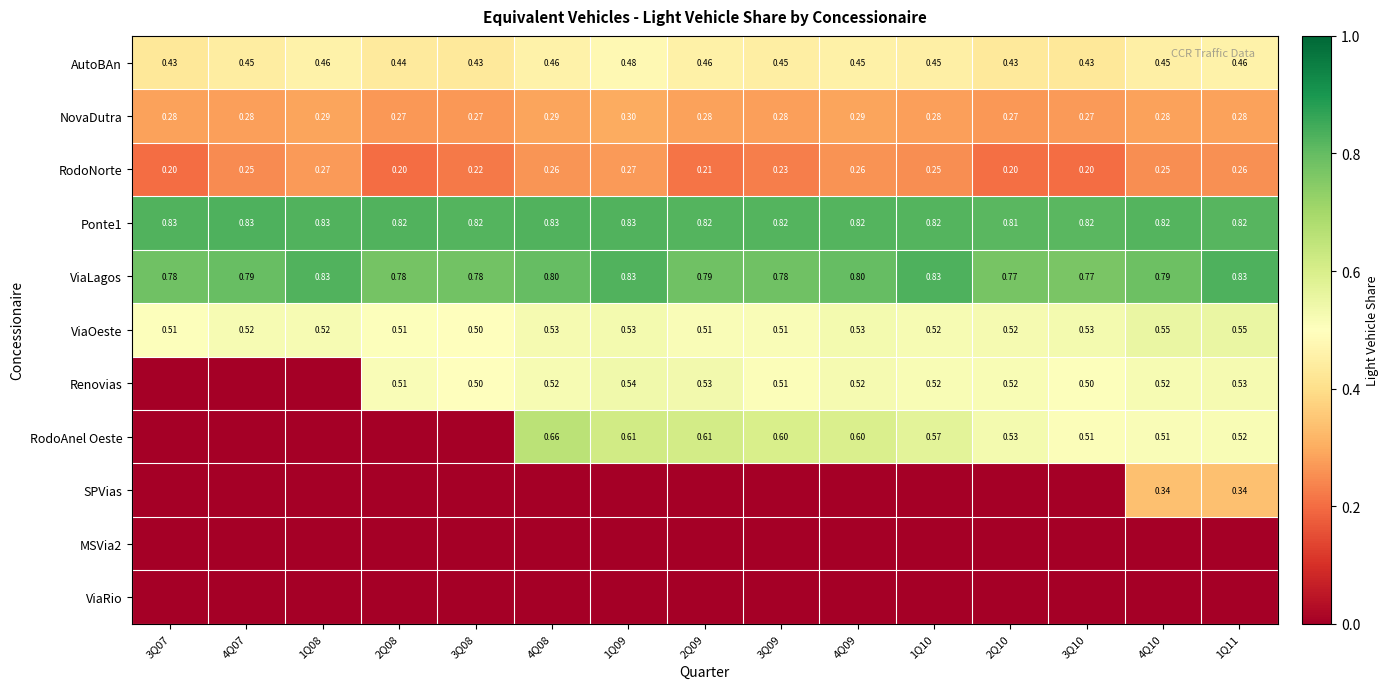

How many data points does each series have?

15